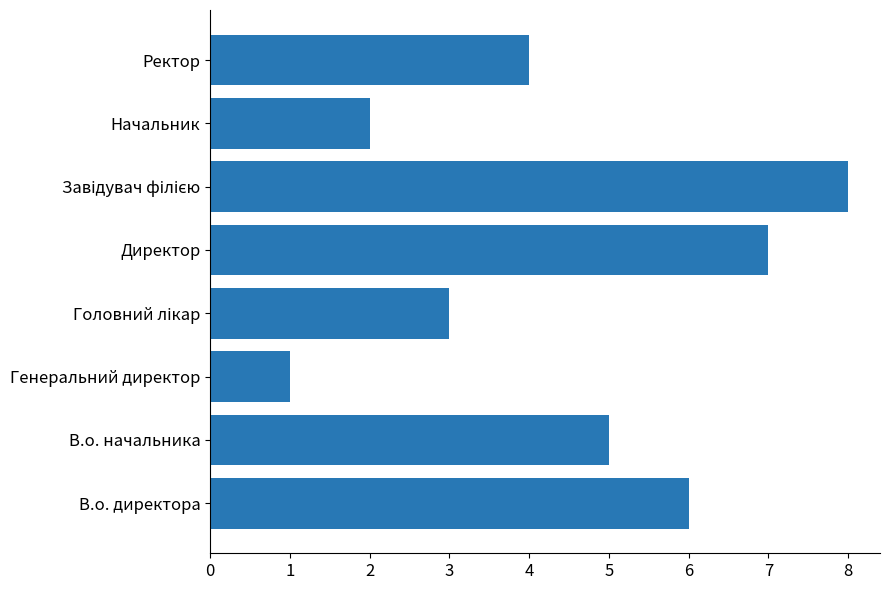

Count the values in the range 3 to 7.

5